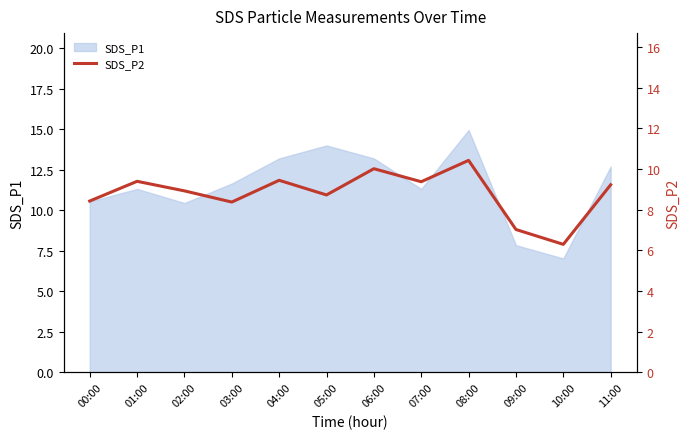

The SDS_P1 series shows 14.0 at 05:00. True or false?

True